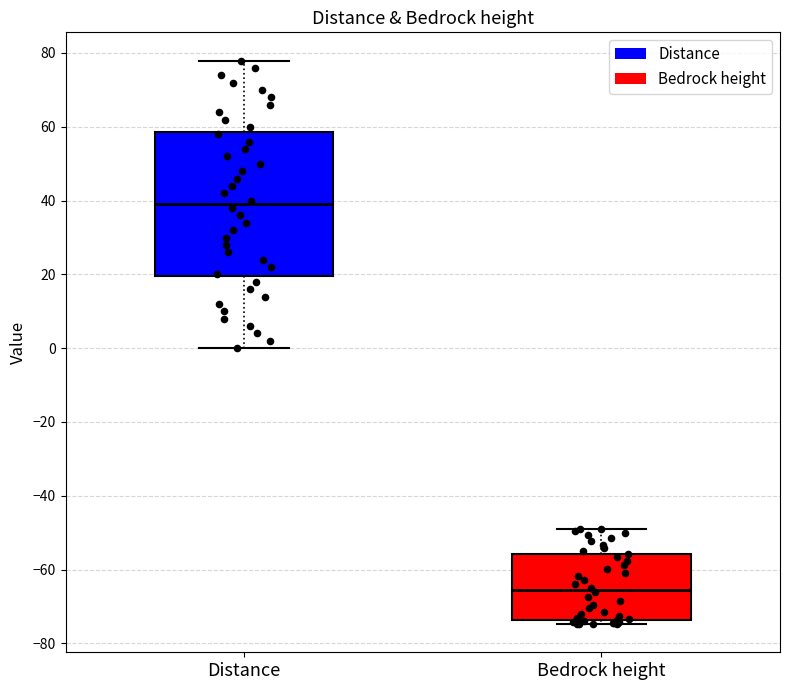

Which box is the tallest, from its lower edge to its upper edge?

Distance